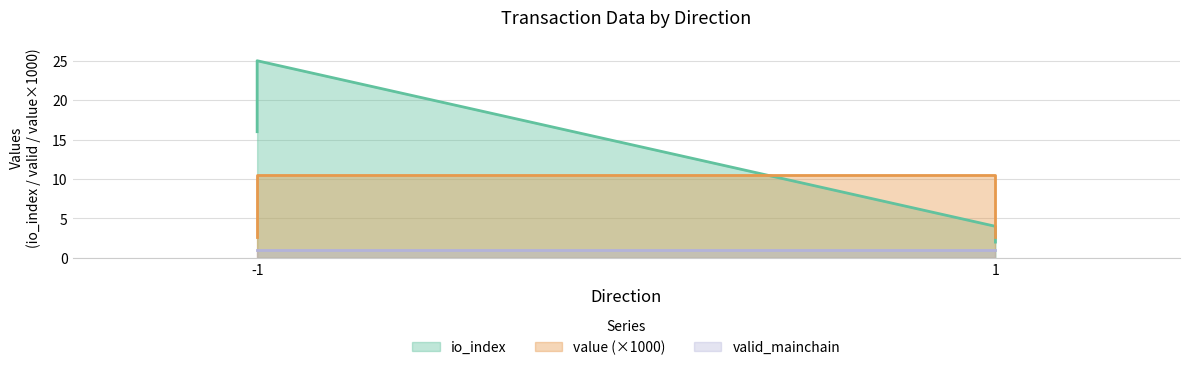

What is the approximate value of value at -1?

10.5